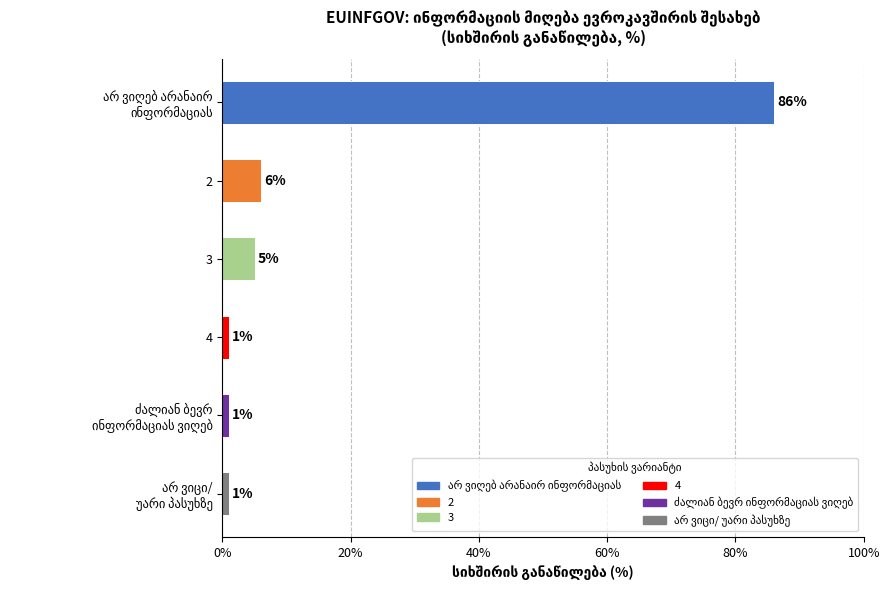

What is the average value?

17